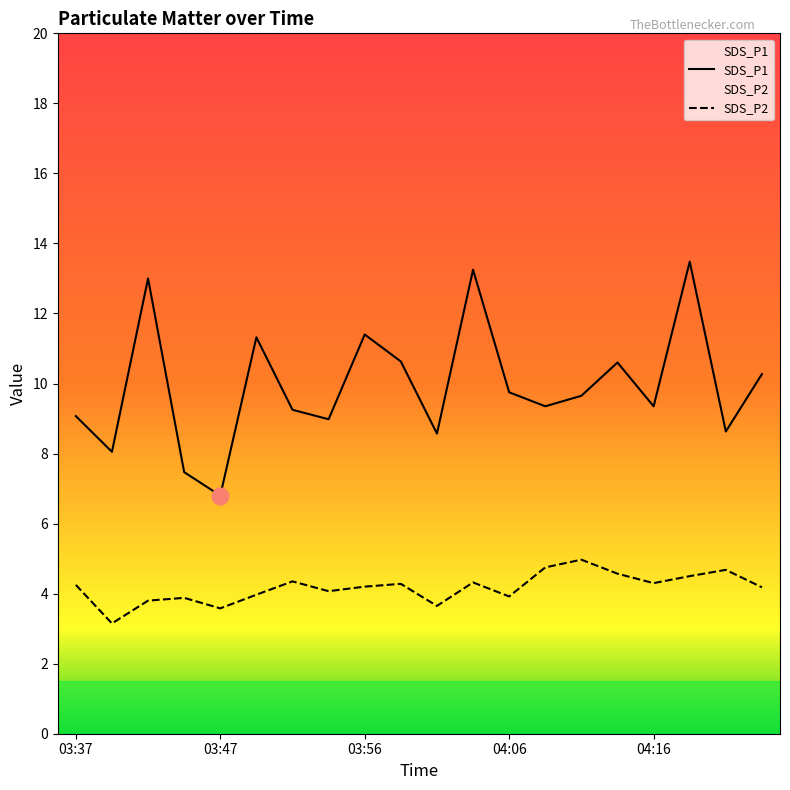

Reading left to right, extract all data points from this chart.

SDS_P1: 03:37=9.1	03:39=8.1	03:42=13.0	03:44=7.5	03:47=6.8	03:49=11.3	03:52=9.2	03:54=9.0	03:56=11.4	03:59=10.6	04:01=8.6	04:04=13.2	04:06=9.8	04:09=9.3	04:11=9.7	04:13=10.6	04:16=9.3	04:19=13.5	04:21=8.6	04:24=10.3
SDS_P2: 03:37=4.2	03:39=3.1	03:42=3.8	03:44=3.9	03:47=3.6	03:49=4.0	03:52=4.3	03:54=4.1	03:56=4.2	03:59=4.3	04:01=3.6	04:04=4.3	04:06=3.9	04:09=4.8	04:11=5.0	04:13=4.6	04:16=4.3	04:19=4.5	04:21=4.7	04:24=4.2